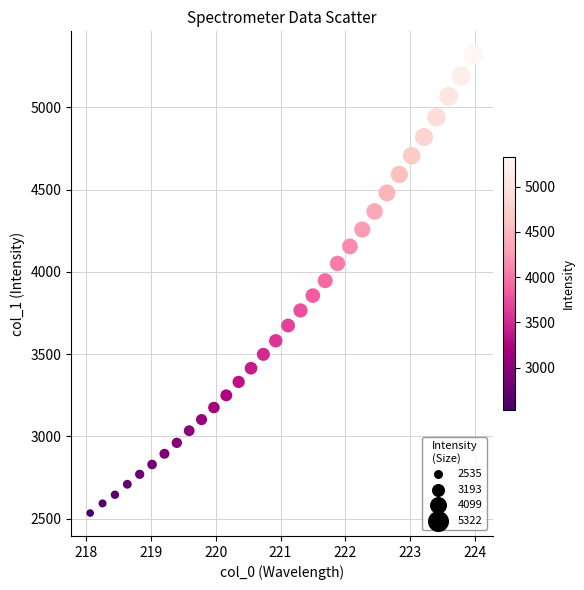

What is the range of X values (max minus min)?

5.9